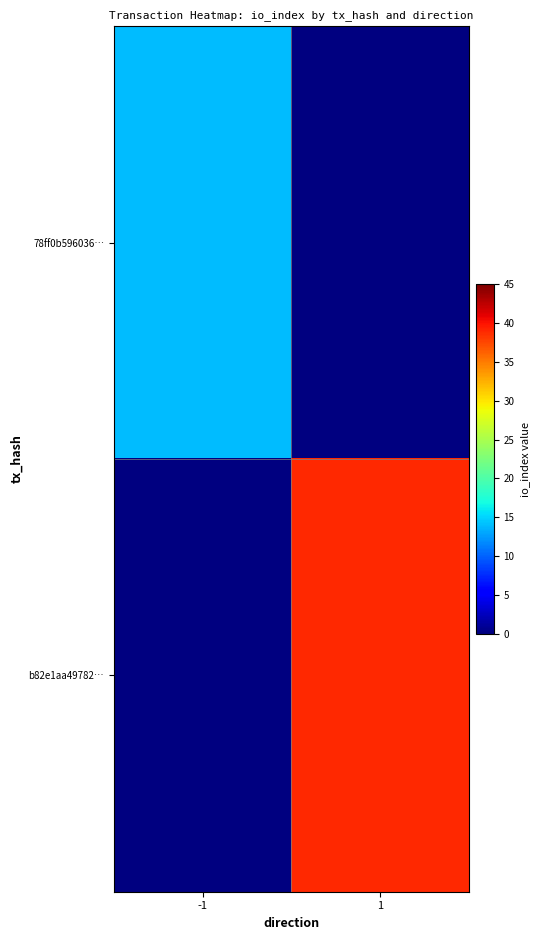

At how many categories does at least one series exceed 33?

1